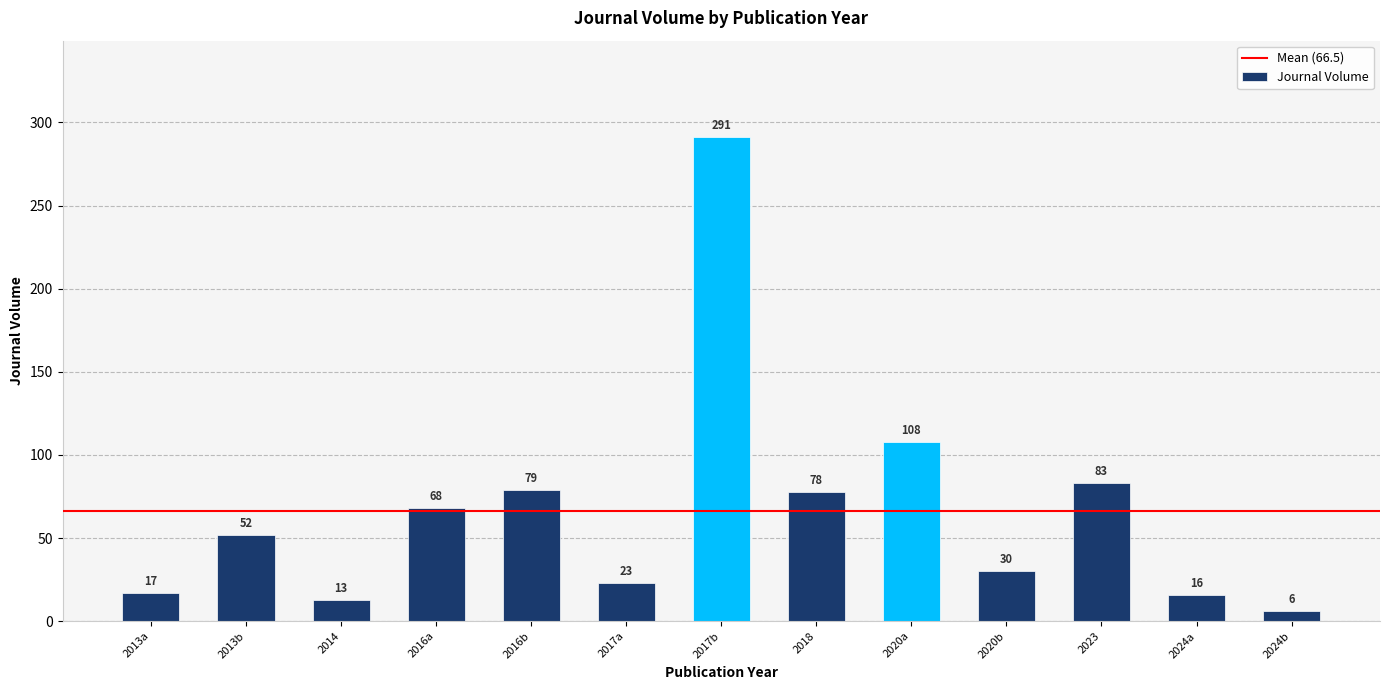

Where is the data nearest to the value 148?

2020a